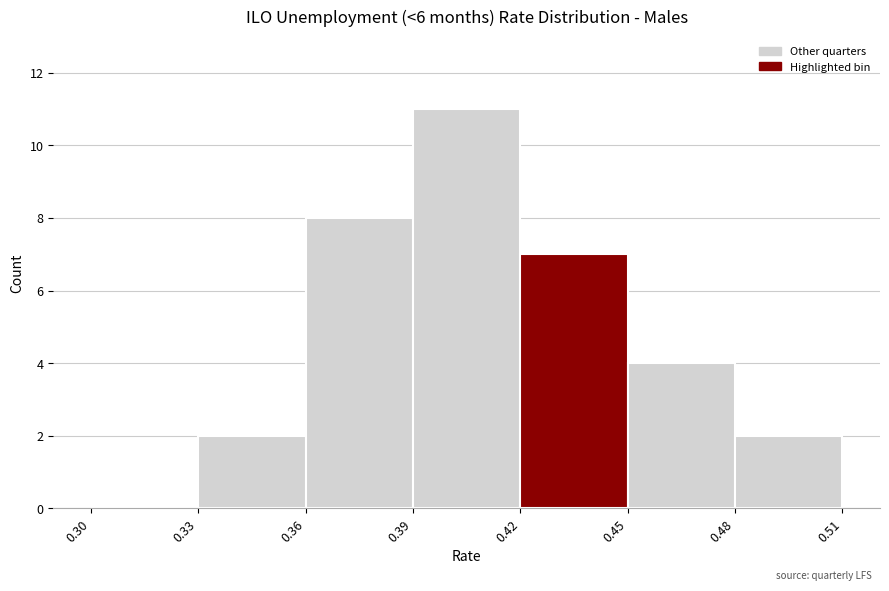

Reading left to right, transcribe this chart: for each bar, give the range it covers on the x-axis and its height. The values are not printed on the chart, so give them approximately, as read against the axis.

0.30 to 0.33: 0
0.33 to 0.36: 2
0.36 to 0.39: 8
0.39 to 0.42: 11
0.42 to 0.45: 7
0.45 to 0.48: 4
0.48 to 0.51: 2